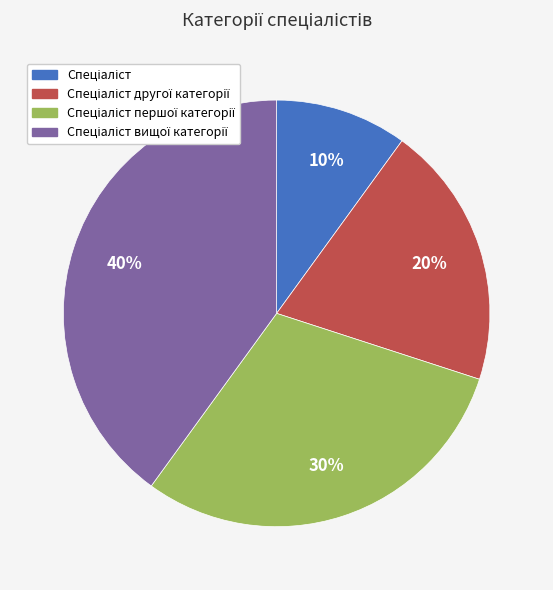

To the nearest percent, what is the average slice percentage?

25%